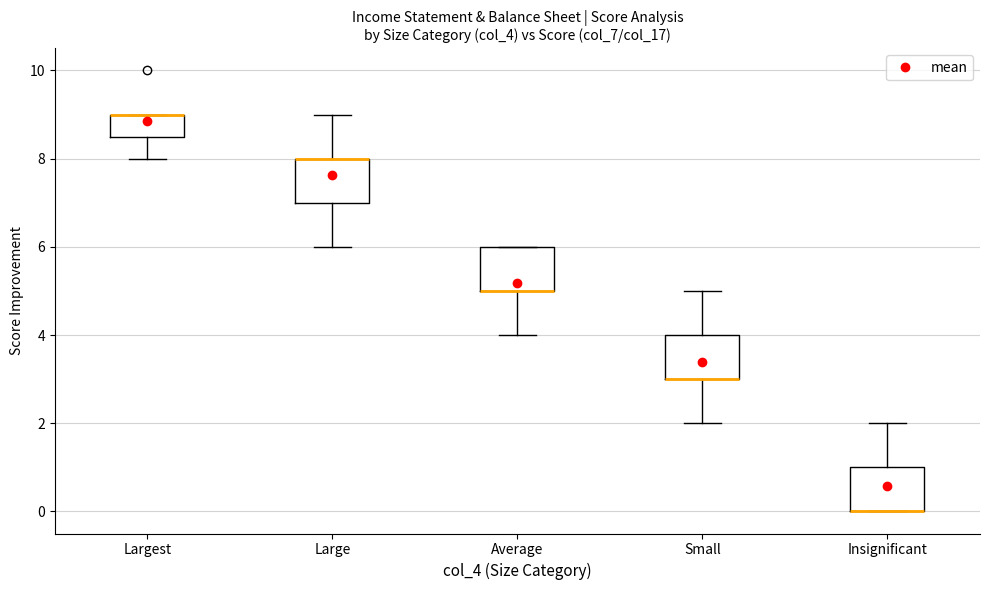

Where does the lower whisker of the box for Largest end on the y-axis? The values are not printed on the chart, so give them approximately, as read against the axis.

8.0